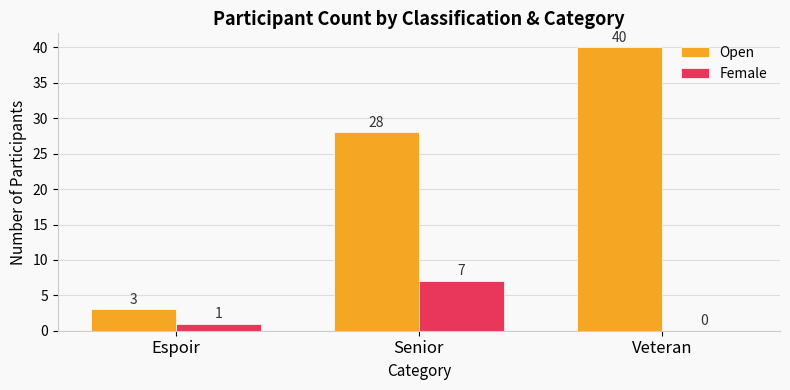

Which category has the highest value in the Female series?

Senior